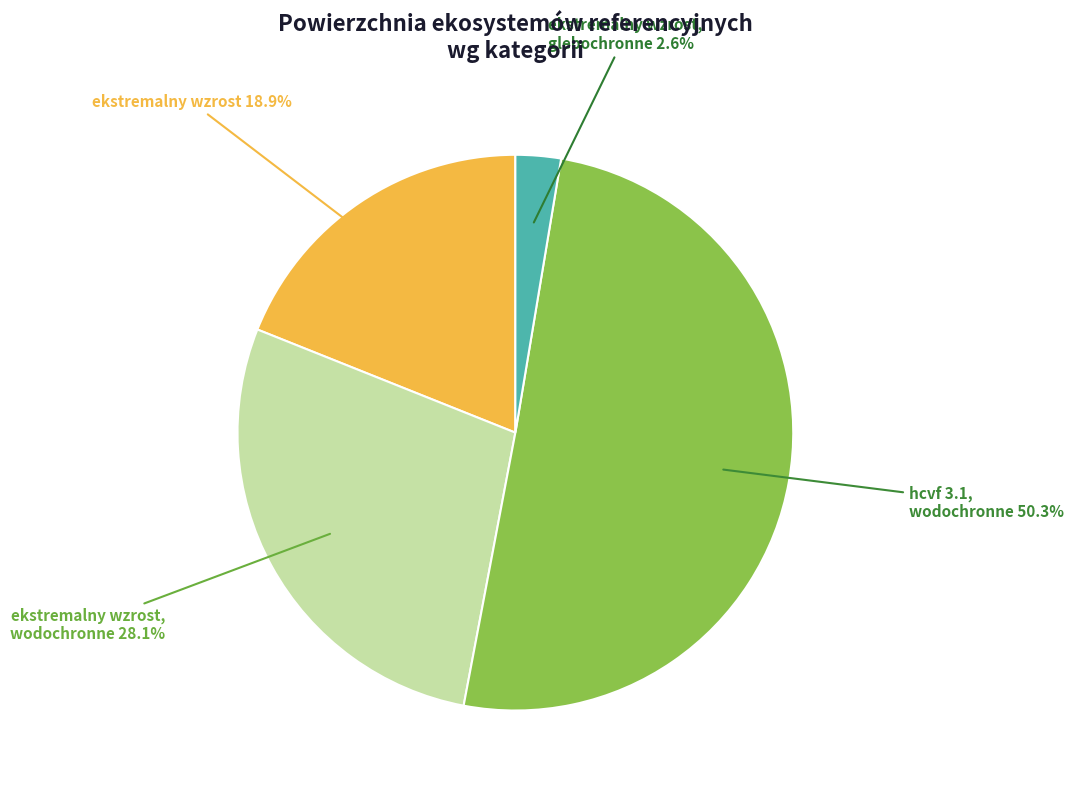

Rank the categories by value from lowest to highest.

ekstremalny wzrost, glebochronne 2.6%, ekstremalny wzrost 18.9%, ekstremalny wzrost, wodochronne 28.1%, hcvf 3.1, wodochronne 50.3%